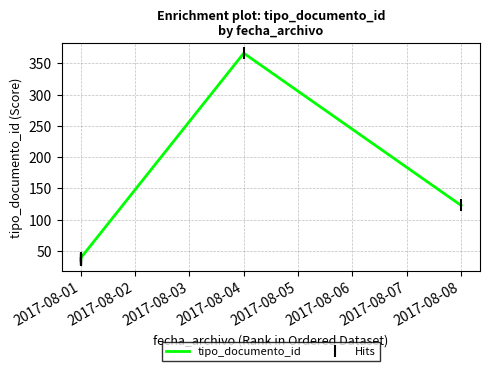

Which has a higher value, 2017-08-01 or 2017-08-01?

2017-08-01